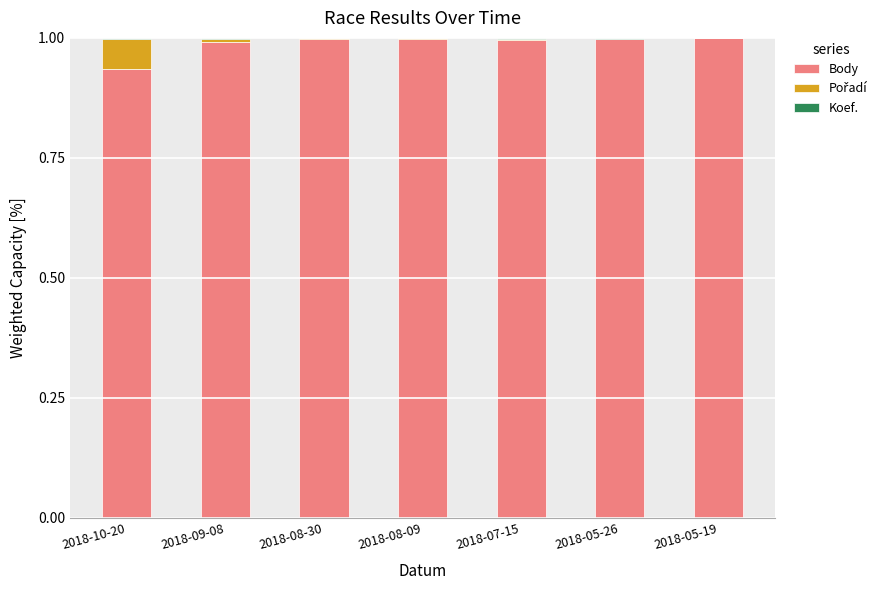

What is the highest value of the Body series?

1.0